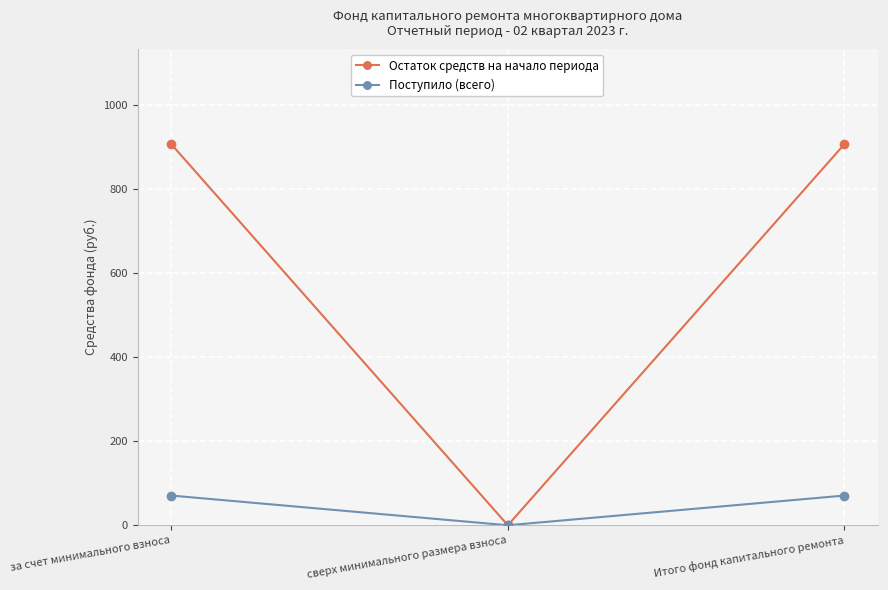

How many lines are shown in the chart?

2